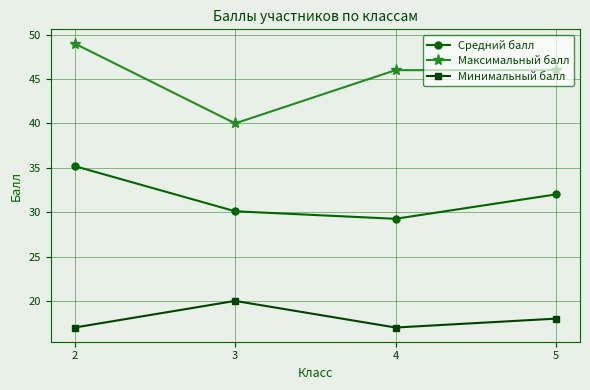

Which series changed the most between 3 and 5?

Максимальный балл